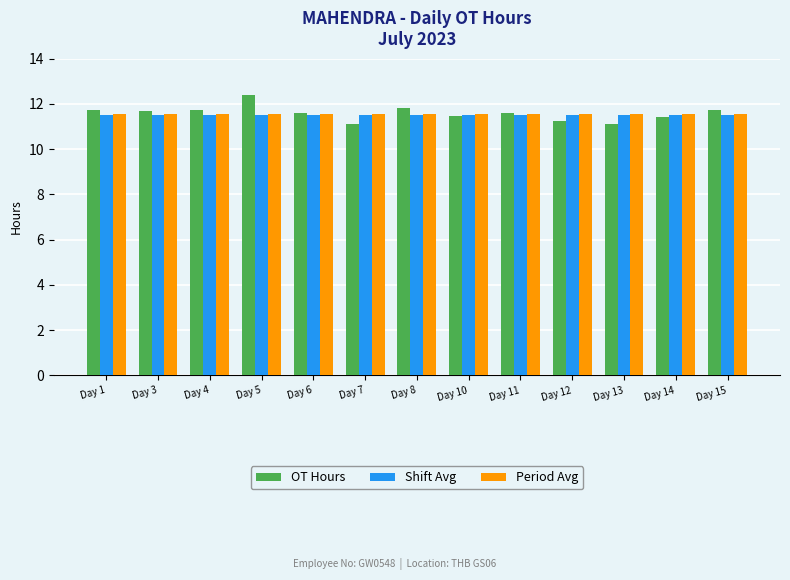

What are all the series names shown in the legend?

OT Hours, Shift Avg, Period Avg